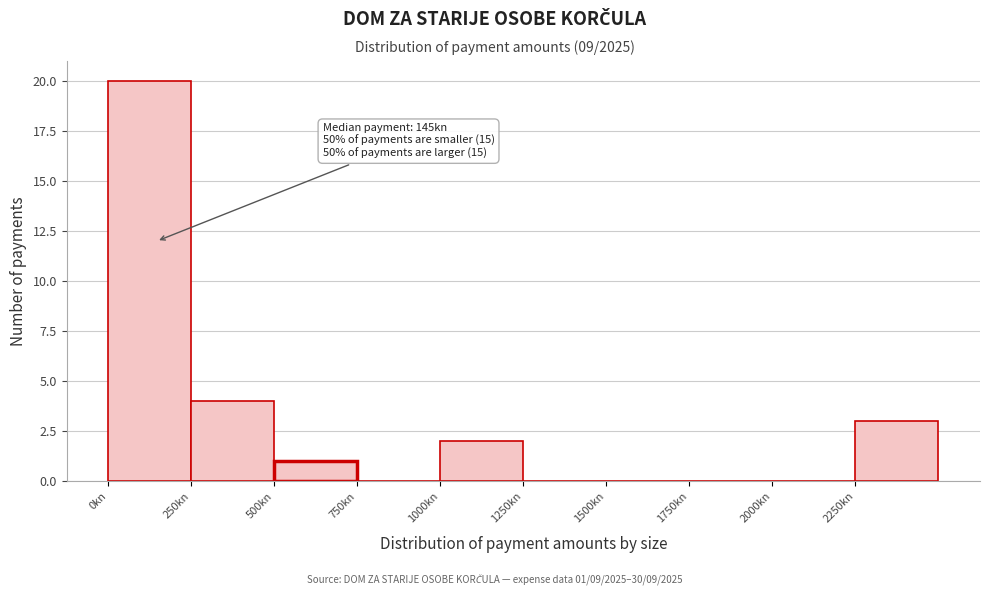

Which range on the x-axis has the tallest bar?

0 to 250